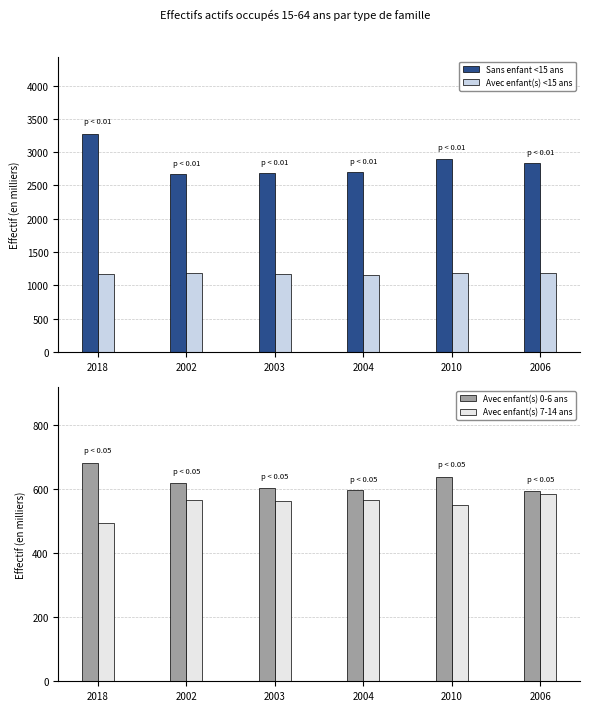

Reading right to left, transcribe all the data shown in this chart.

Sans enfant <15 ans: 2006=2835.4	2010=2898.4	2004=2702.4	2003=2687.6	2002=2678.8	2018=3276.0
Avec enfant(s) <15 ans: 2006=1180.1	2010=1189.7	2004=1162.6	2003=1169.0	2002=1186.1	2018=1176.5
Avec enfant(s) 0-6 ans: 2006=596.2	2010=639.8	2004=597.3	2003=604.0	2002=619.7	2018=682.2
Avec enfant(s) 7-14 ans: 2006=584.0	2010=549.9	2004=565.3	2003=565.0	2002=566.4	2018=494.4